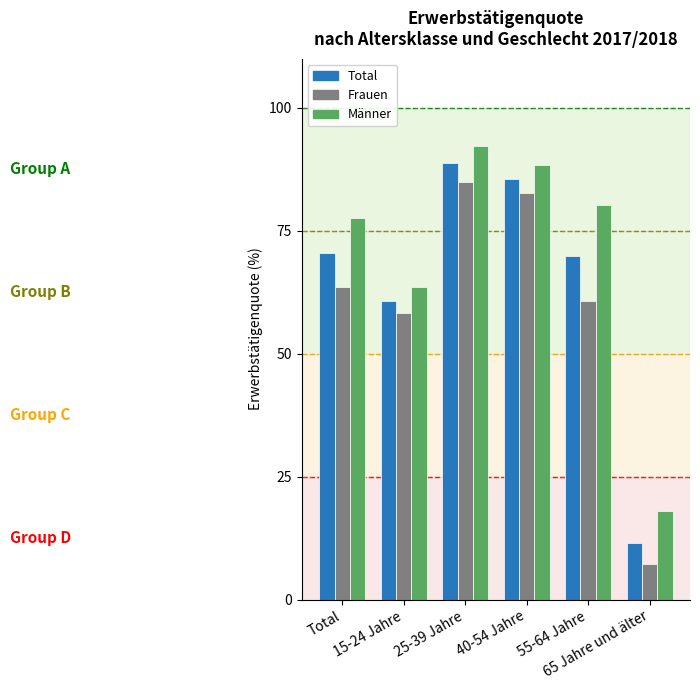

What is the spread (max minus min) of values at 55-64 Jahre?

19.6